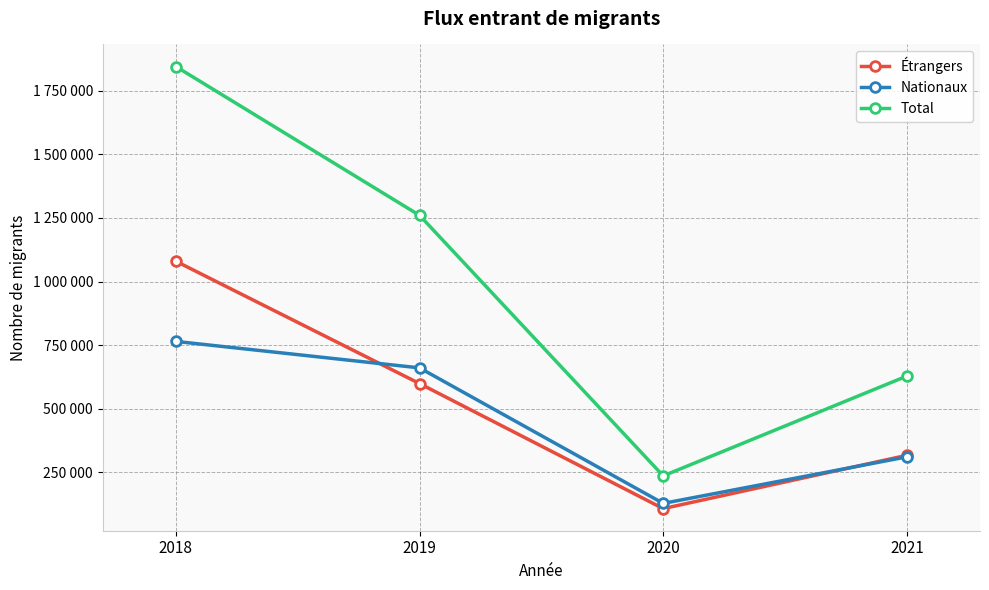

Which has a higher value, 2020 or 2018?

2018